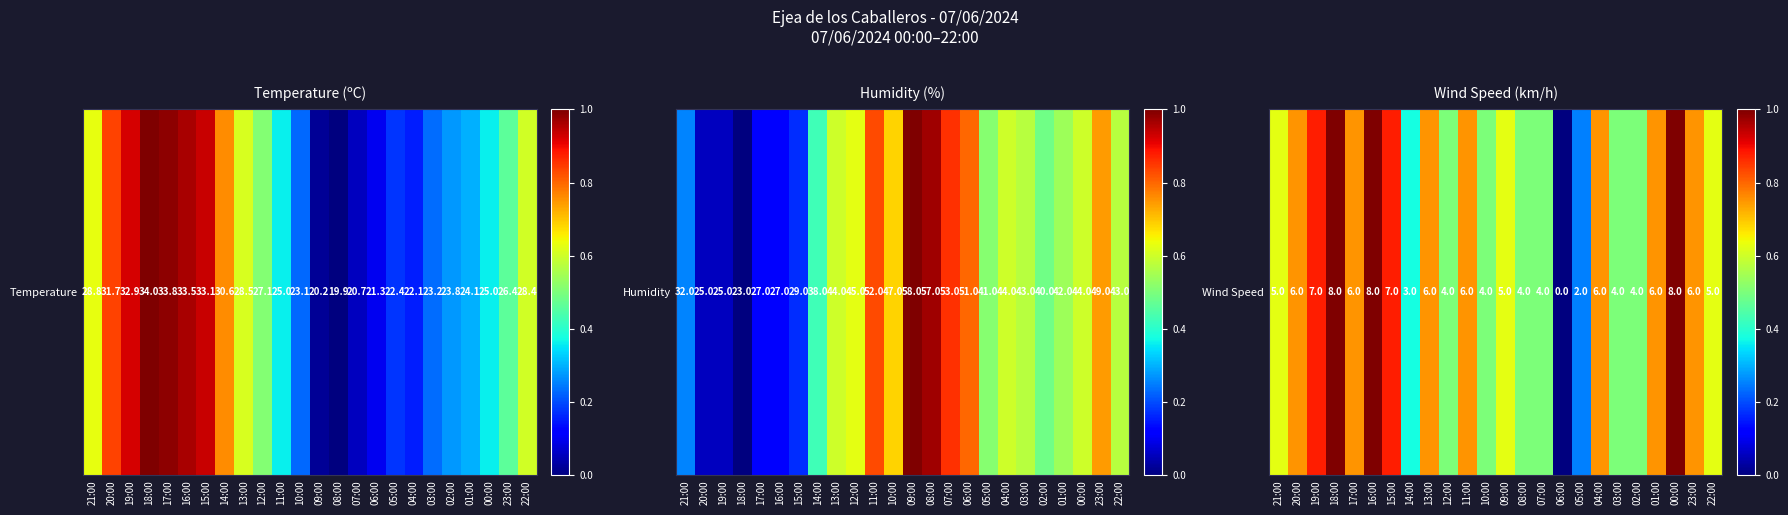

At which category does the chart reach its peak across all series?

18:00